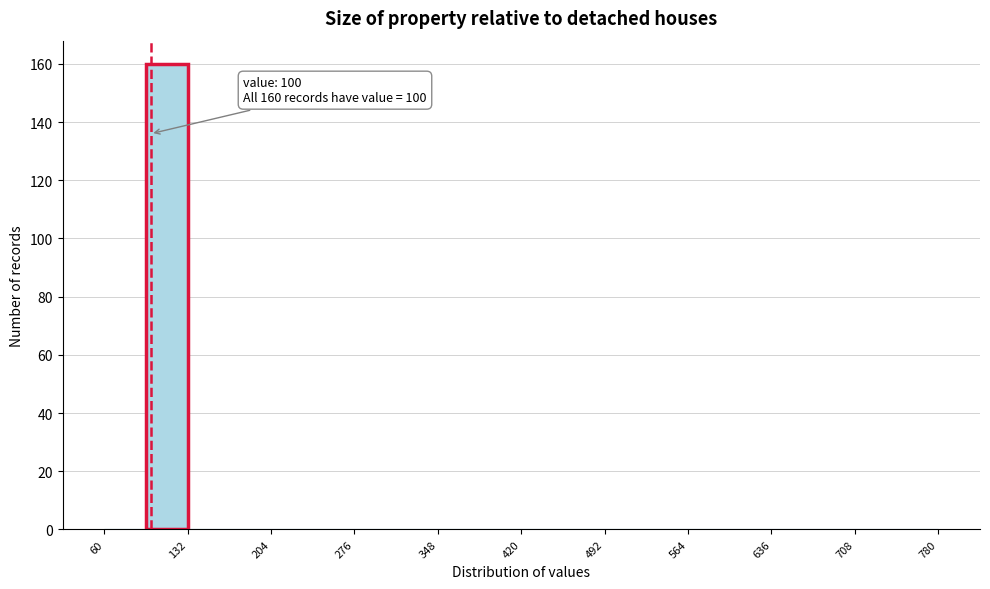

Read against the x-axis, roughly where is the centre of the tallest bar?

110